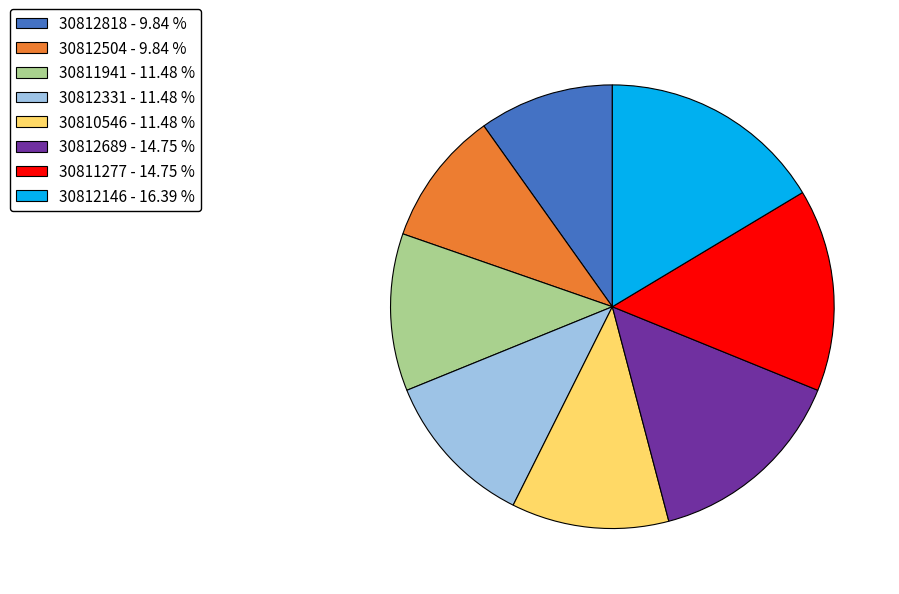

True or false: 30812818 accounts for 1% of the total.

False